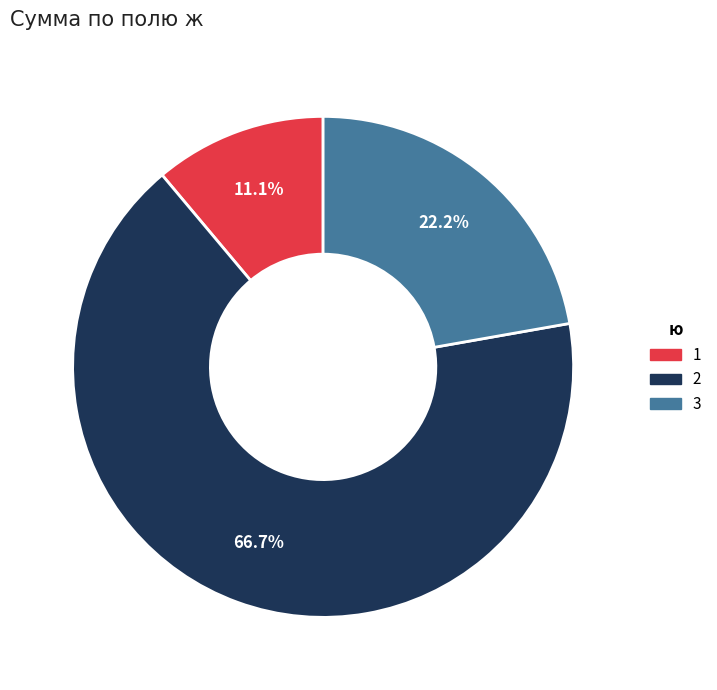

Does 1 represent more than half of the total?

No